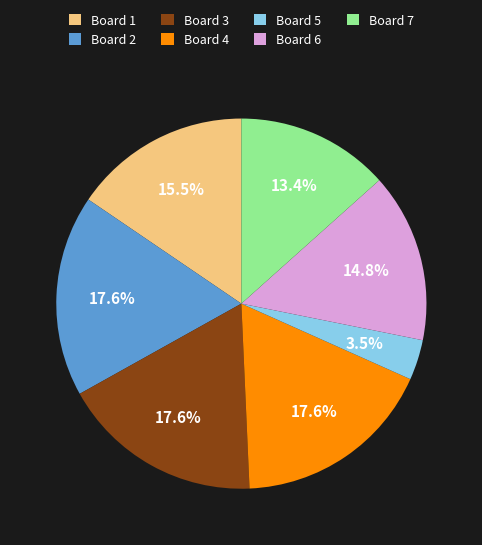

What is the smallest slice in the pie chart?

Board 5